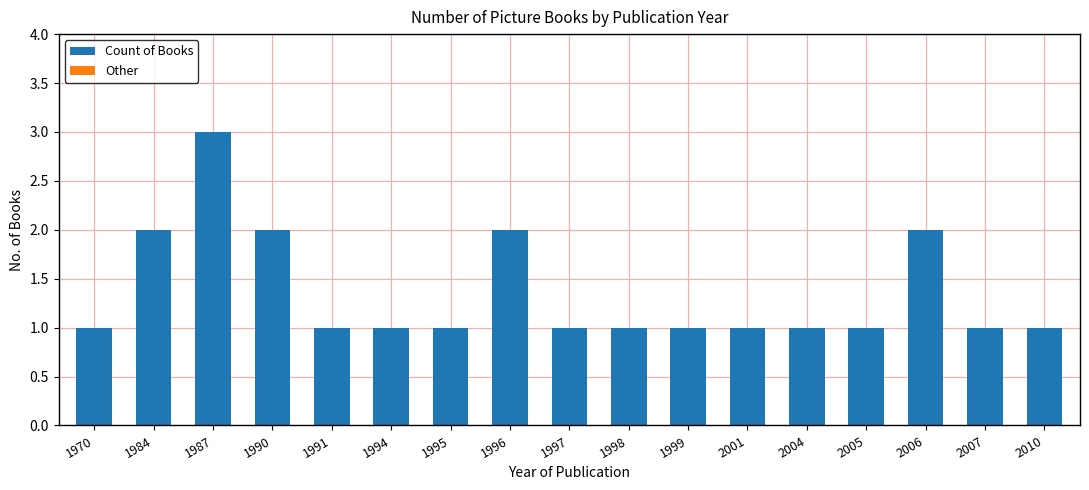

Which has a higher value, 1999 or 1987?

1987